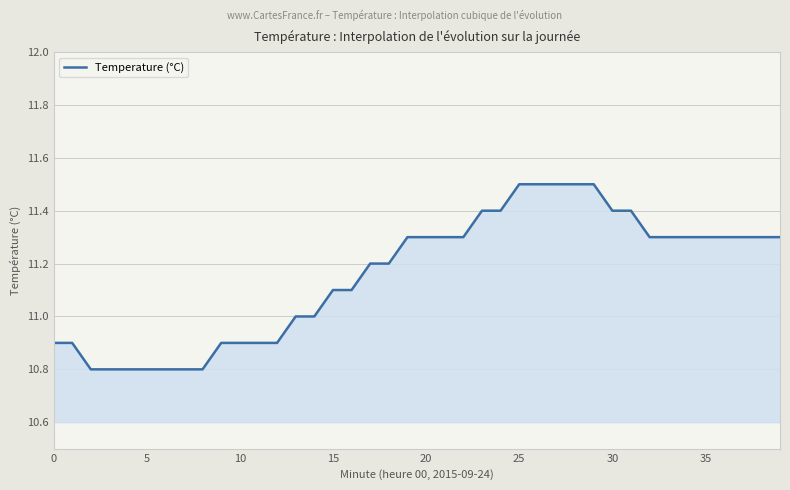

What is the difference between the maximum and minimum values?

0.7